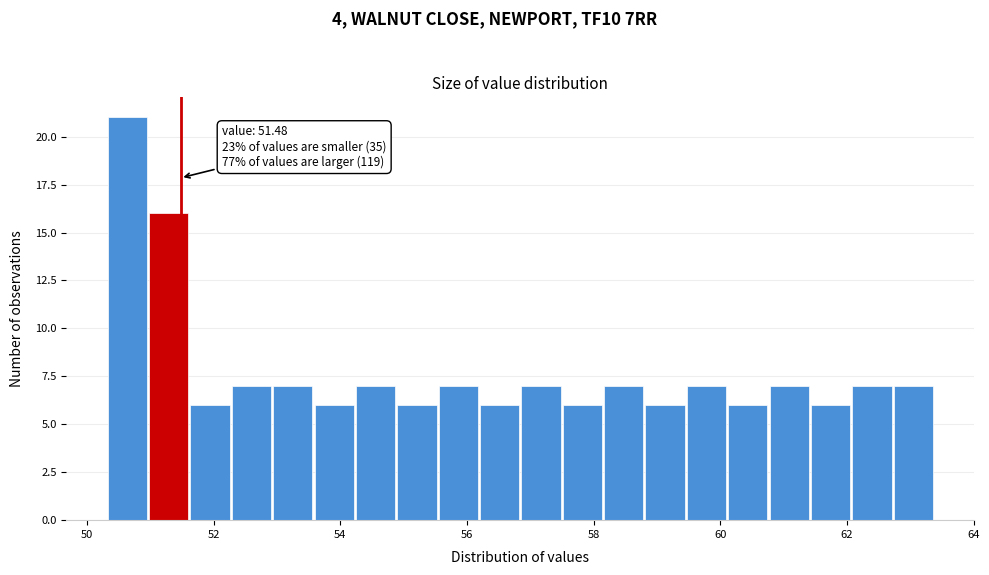

Around what value on the x-axis is the tallest bar? Give the approximate position of its centre, as read against the axis.

50.6